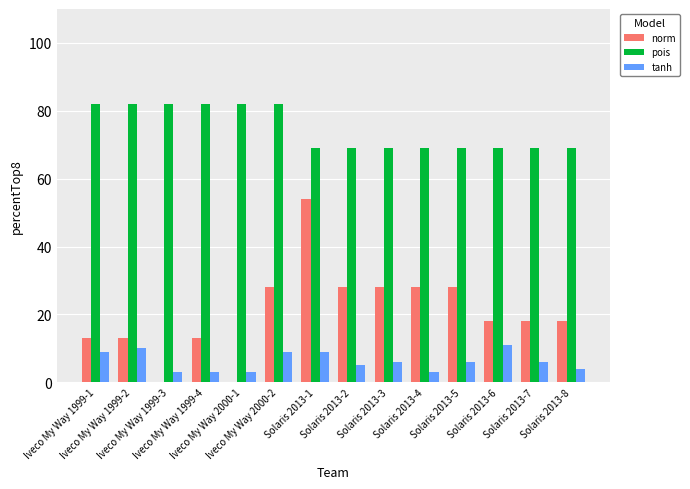

What is the lowest value of the tanh series?

3